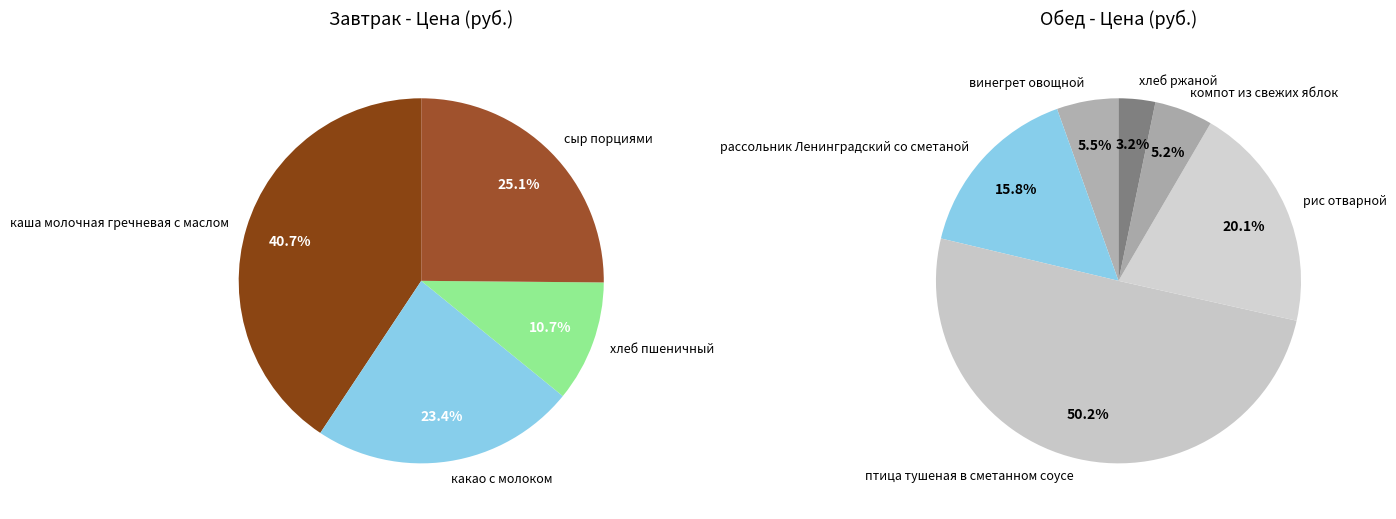

Does хлеб пшеничный account for over 50% of the chart?

No